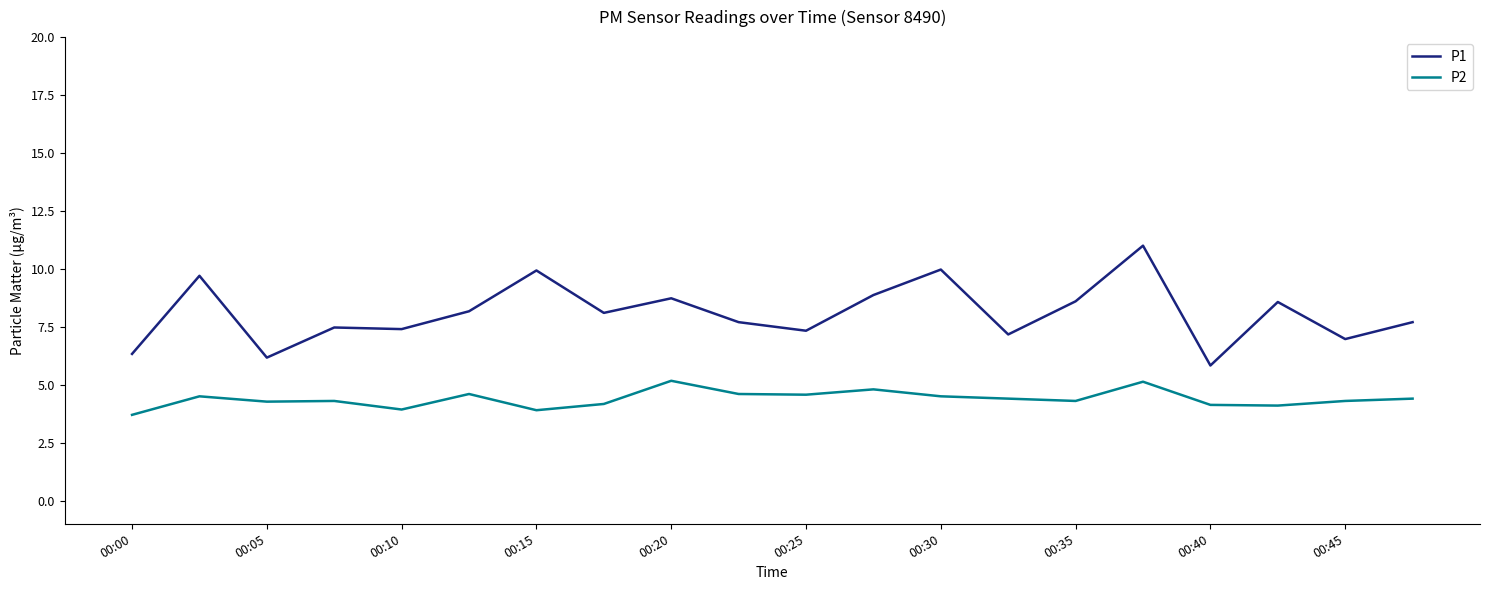

What is the minimum value shown in the chart?

3.7